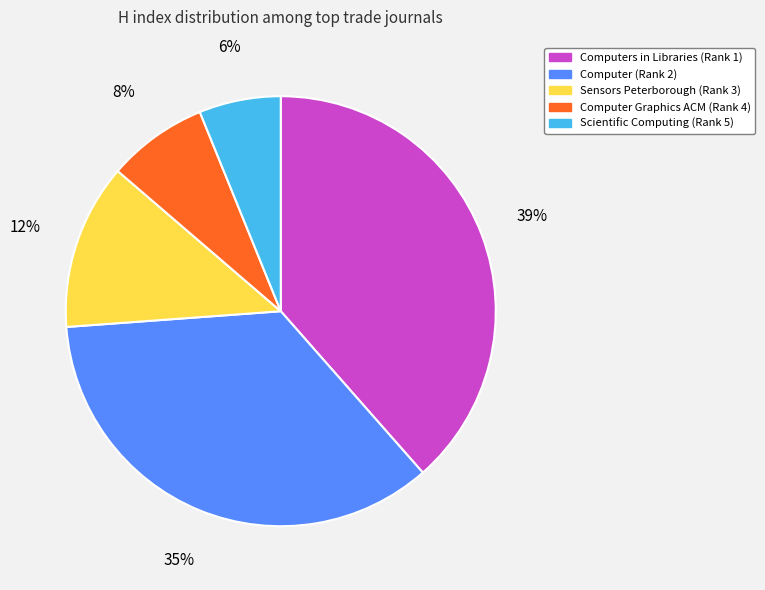

The Computer Graphics ACM (Rank 4) slice represents 8% of the pie. True or false?

True